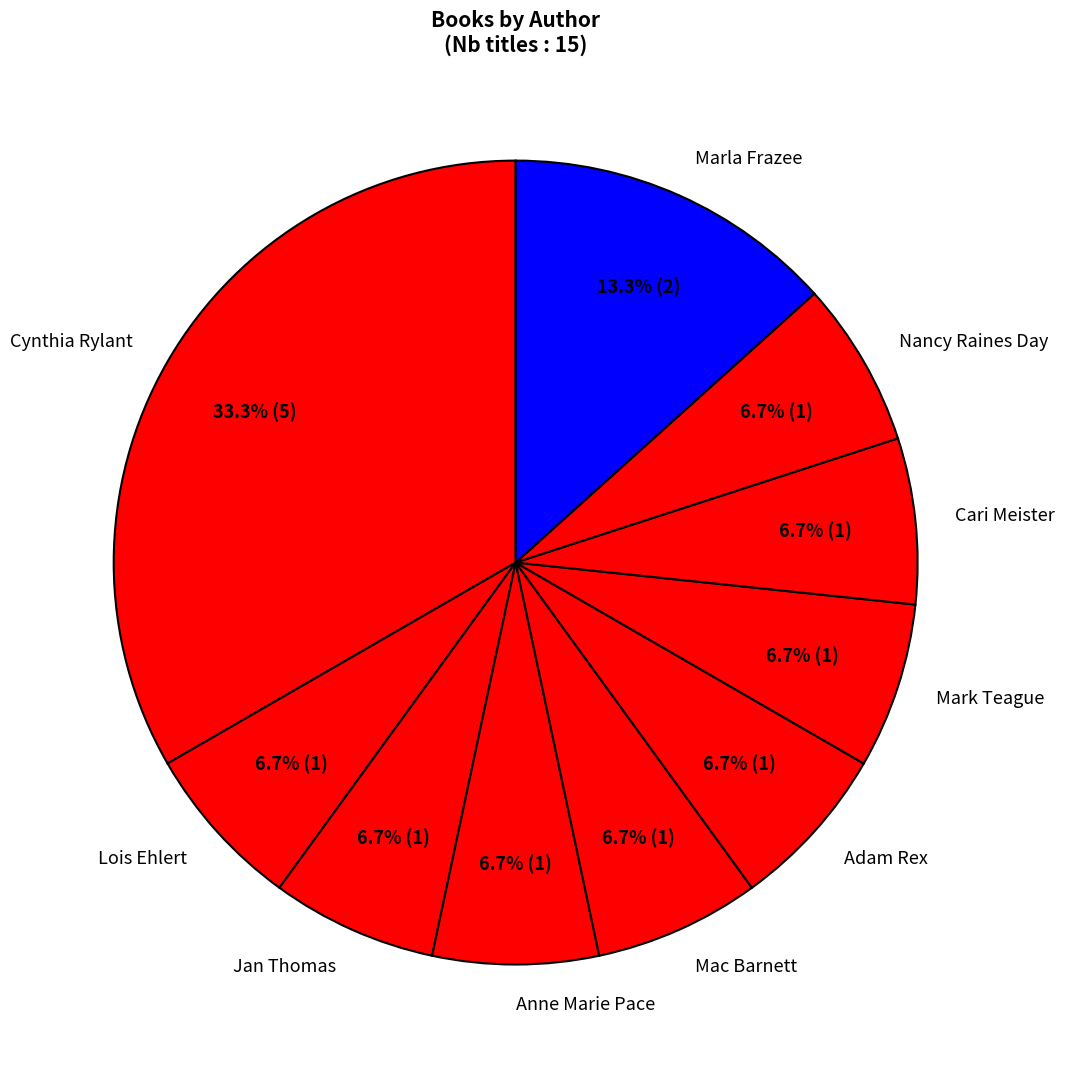

Count the number of slices in the pie.

10